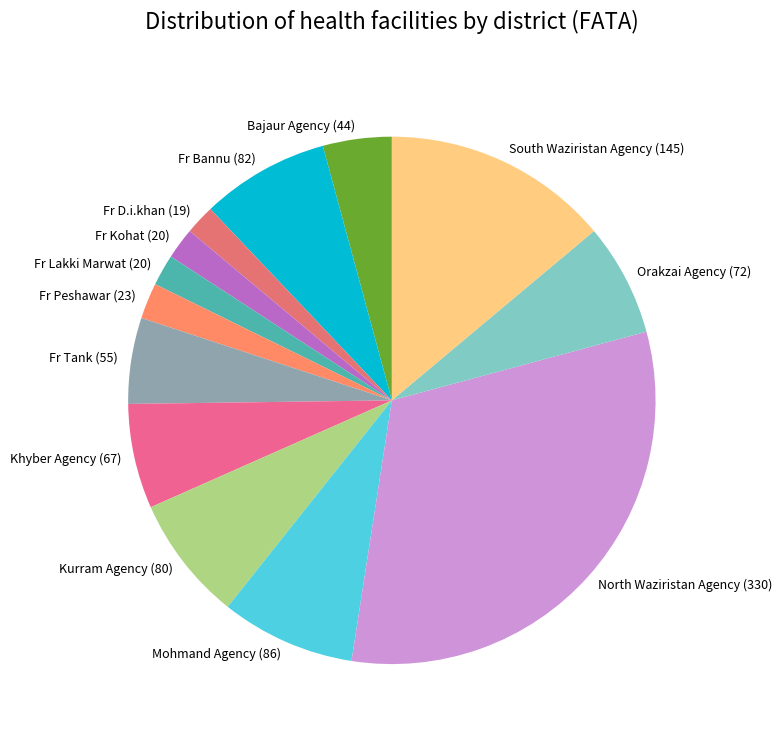

Between Khyber Agency and Fr Tank, which is larger?

Khyber Agency